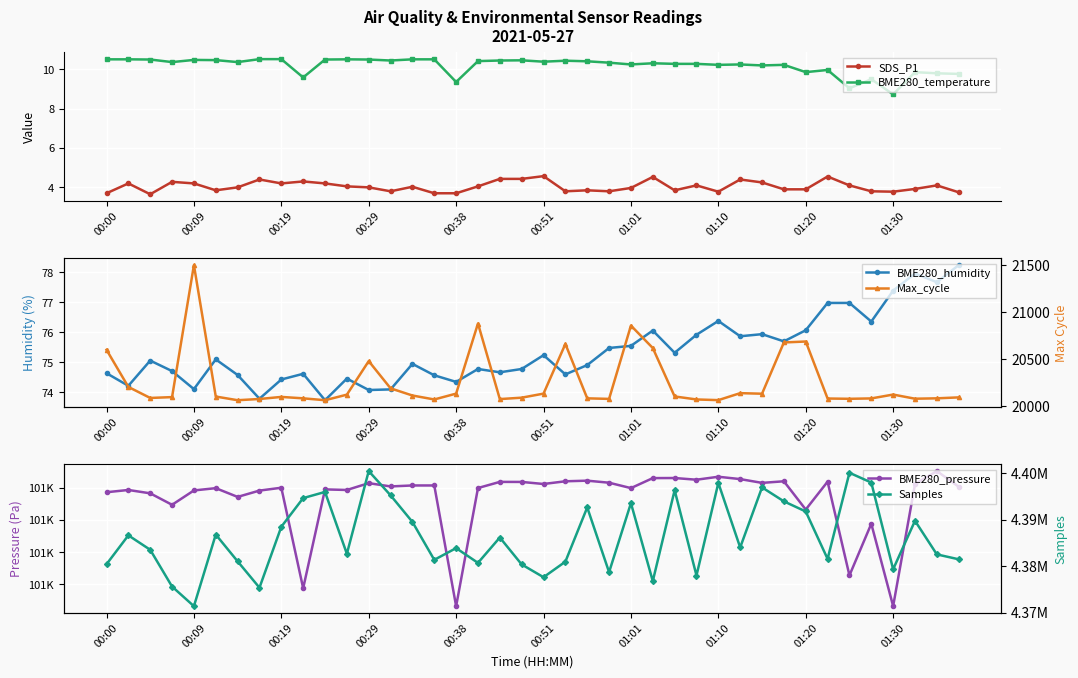

True or false: BME280_humidity and BME280_pressure intersect in this chart.

False